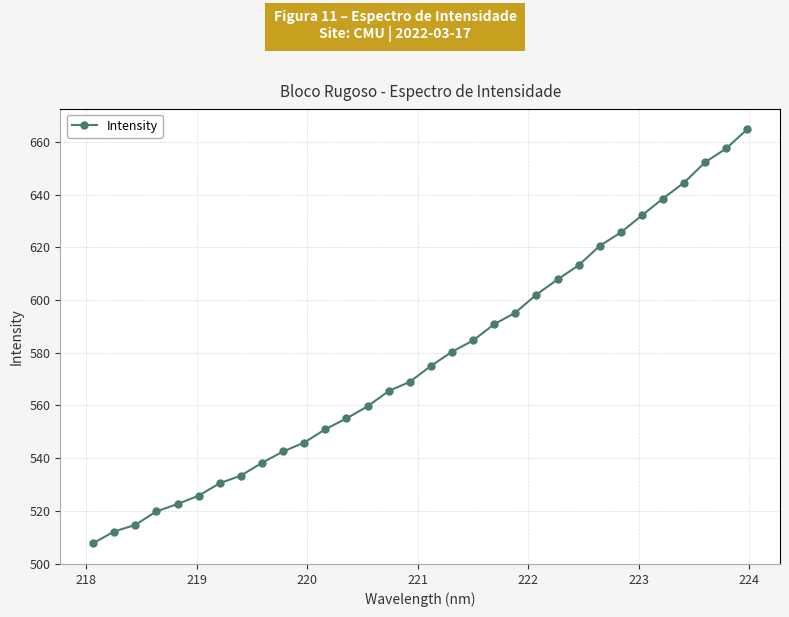

What is the sum of all values?

18477.4